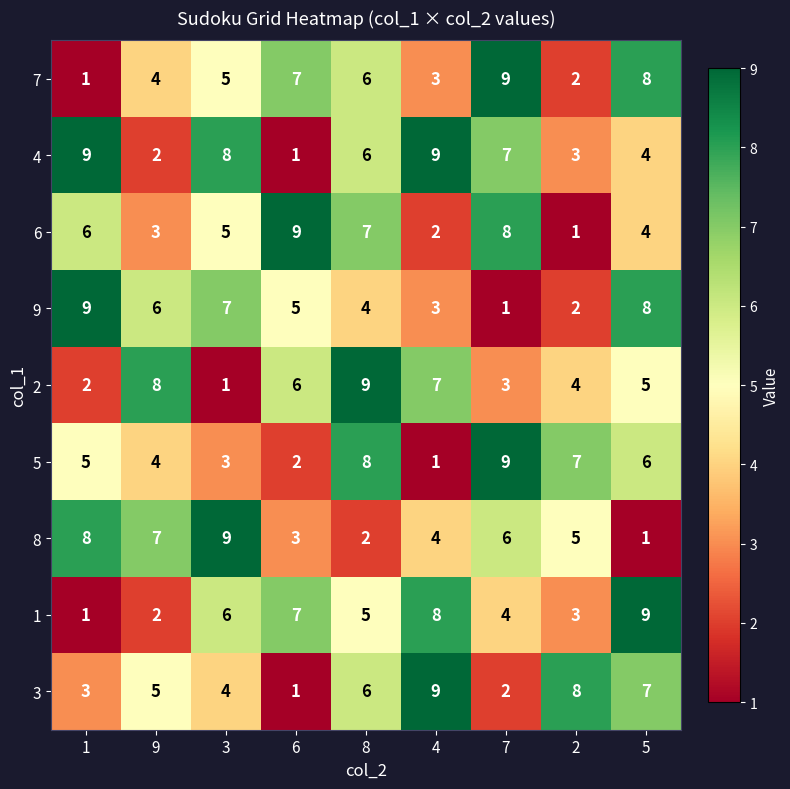

What is the sum of all 9 values?

45